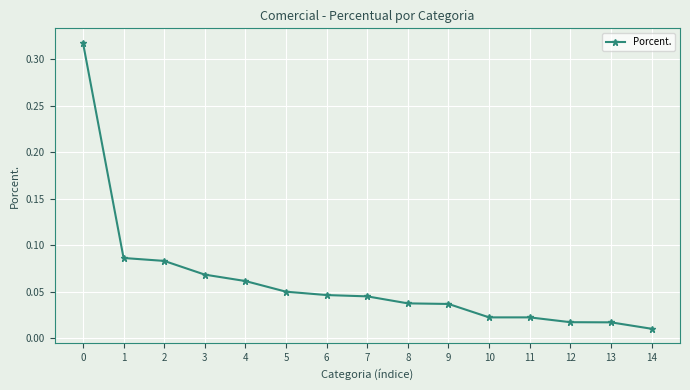

At which label is the value closest to 0?

14